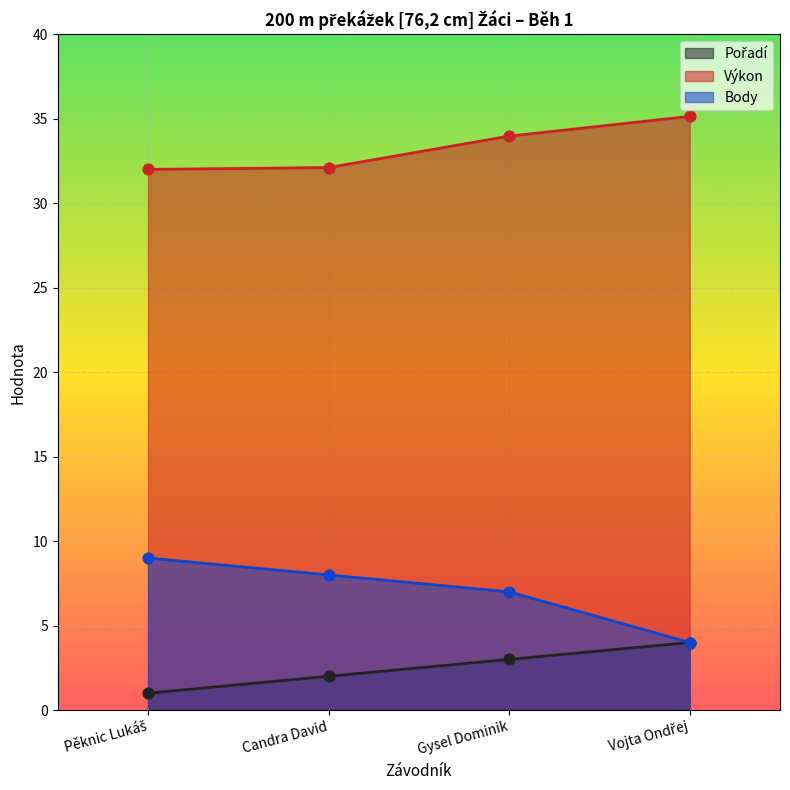

At how many categories does at least one series exceed 21?

4